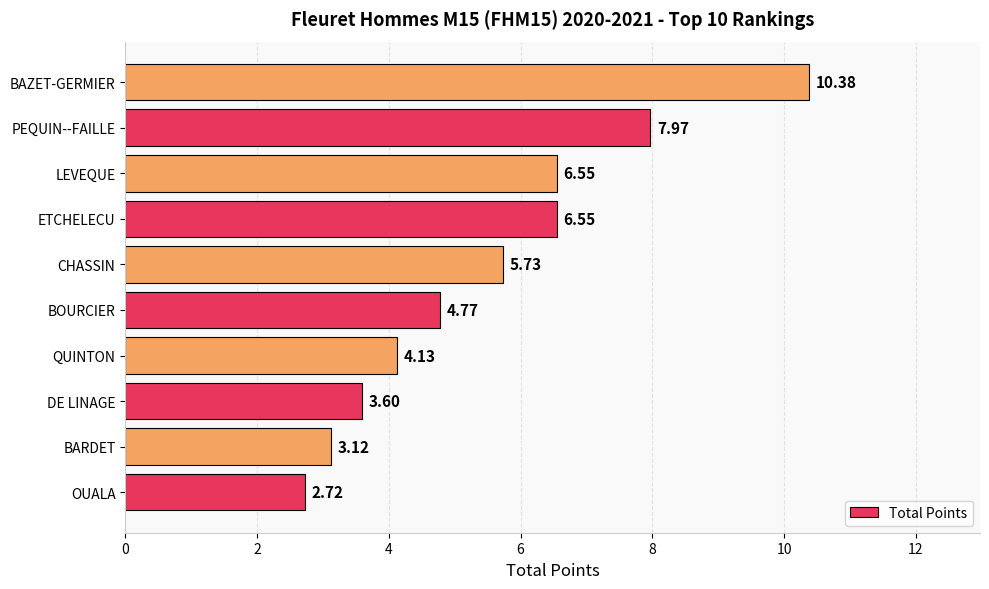

At which label is the value closest to 6?

CHASSIN